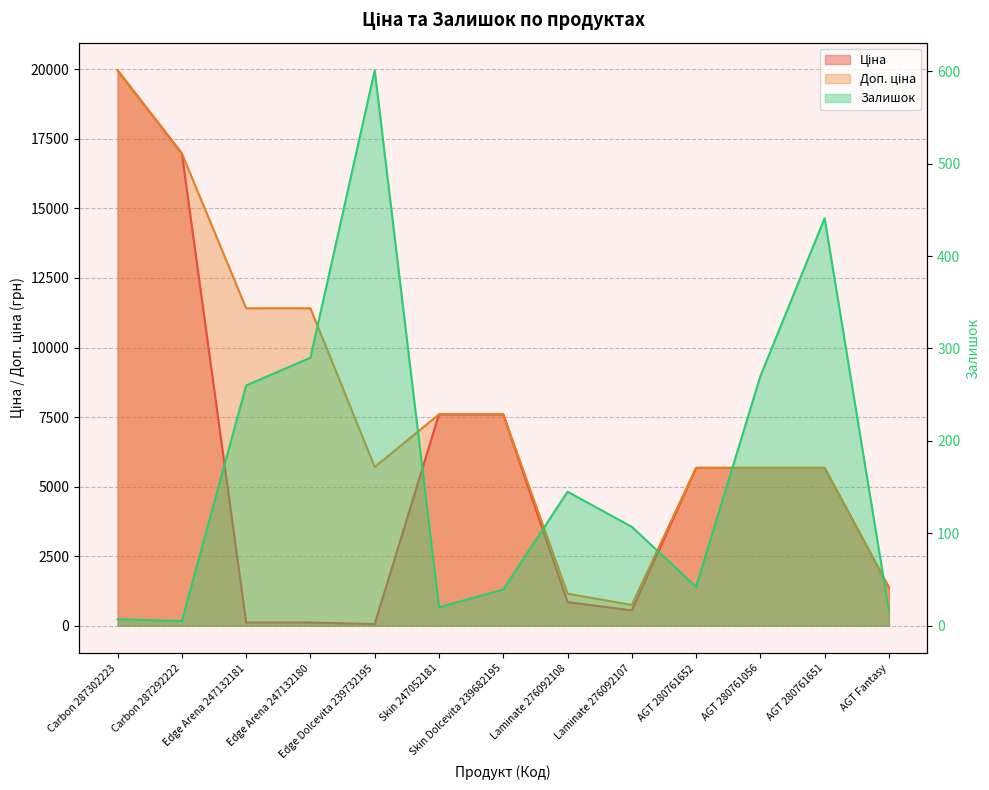

What is the label of the 4th point from the left?

Edge Arena 247132180